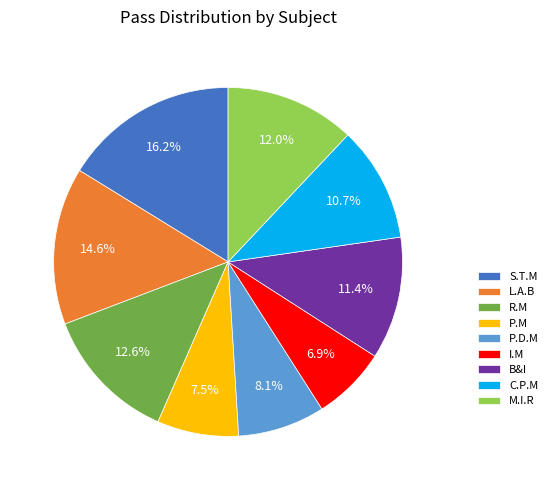

Does any single category account for the majority?

No